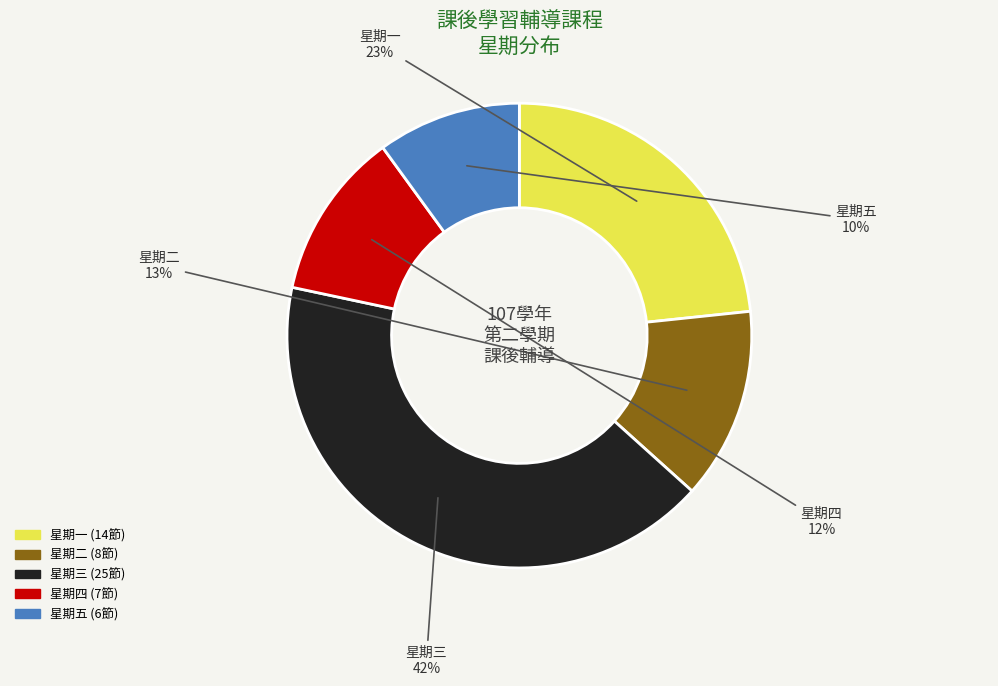

Is there a majority slice in this chart?

No